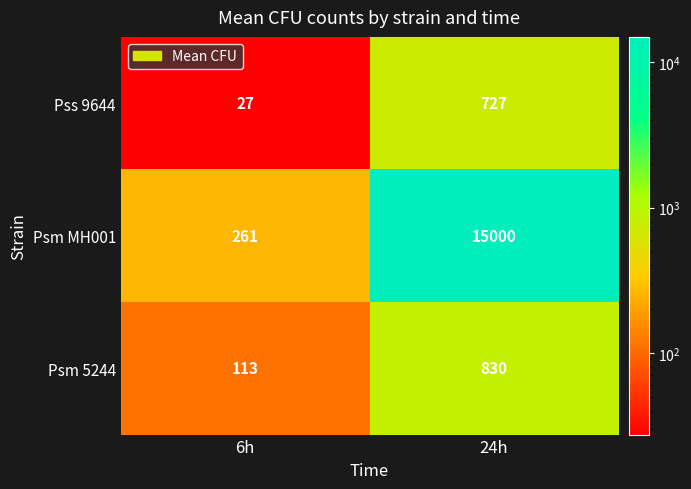

Which series has the widest spread of values?

Psm MH001